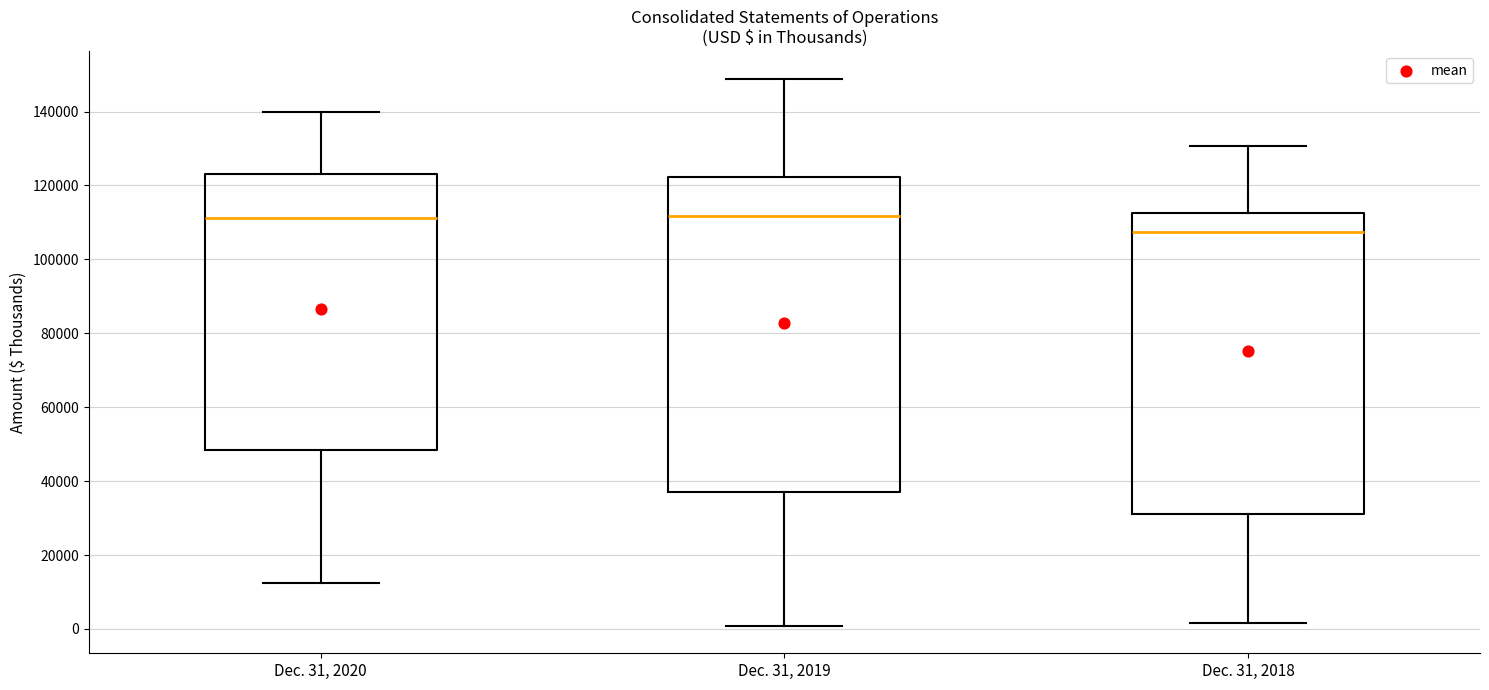

Reading left to right, read every box against the y-axis: the position of its median line, the range the box covers, and the ends of its whiskers. The values are not printed on the chart, so give them approximately, as read against the axis.

Dec. 31, 2020: median 112000, box 48000 to 124000, whiskers 12000 to 140000
Dec. 31, 2019: median 112000, box 38000 to 122000, whiskers 0 to 148000
Dec. 31, 2018: median 108000, box 32000 to 112000, whiskers 2000 to 130000